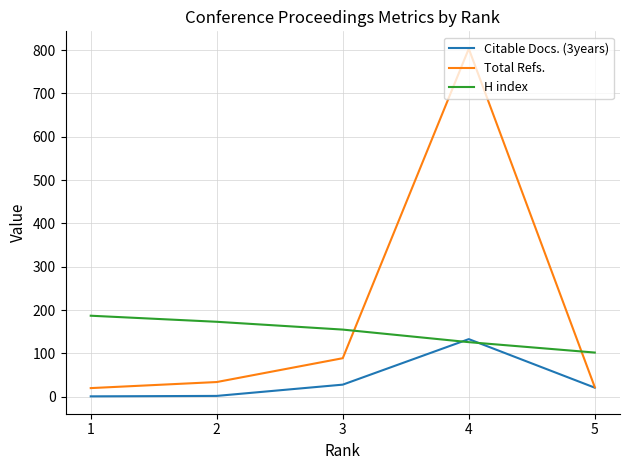

How many H index values are between 126 and 173?

3